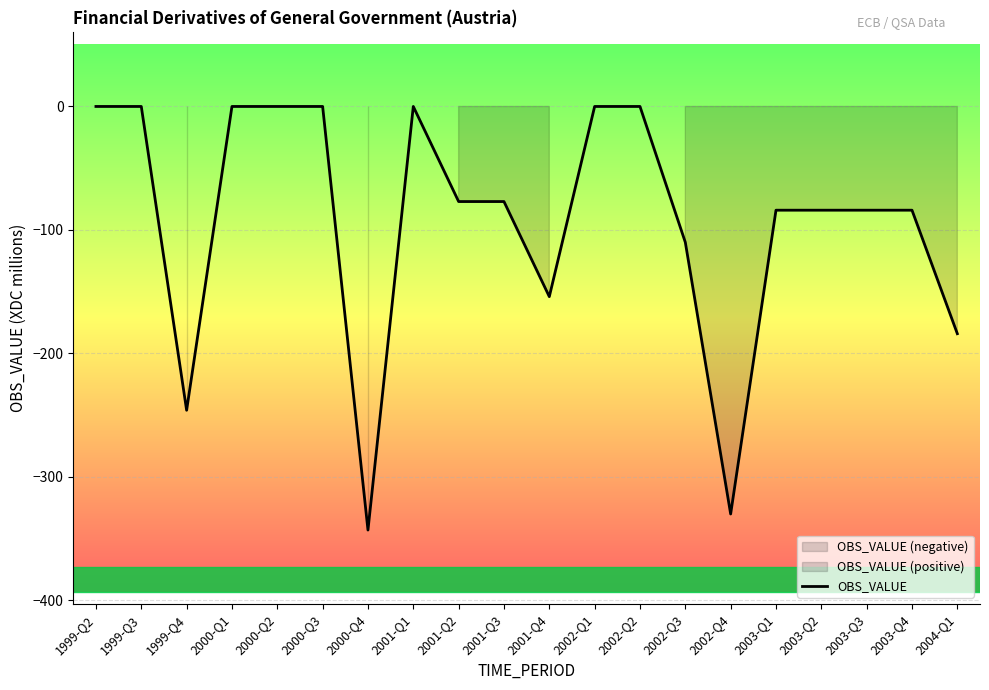

What is the difference between the values at 2001-Q4 and 2004-Q1?

30